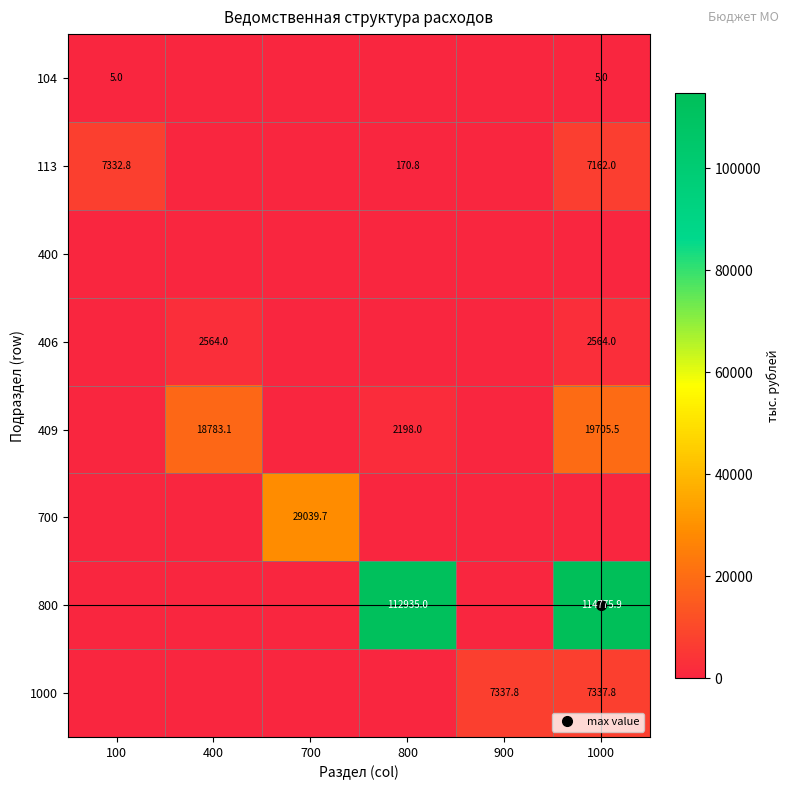

What is the sum of all 1000 values?

14675.6